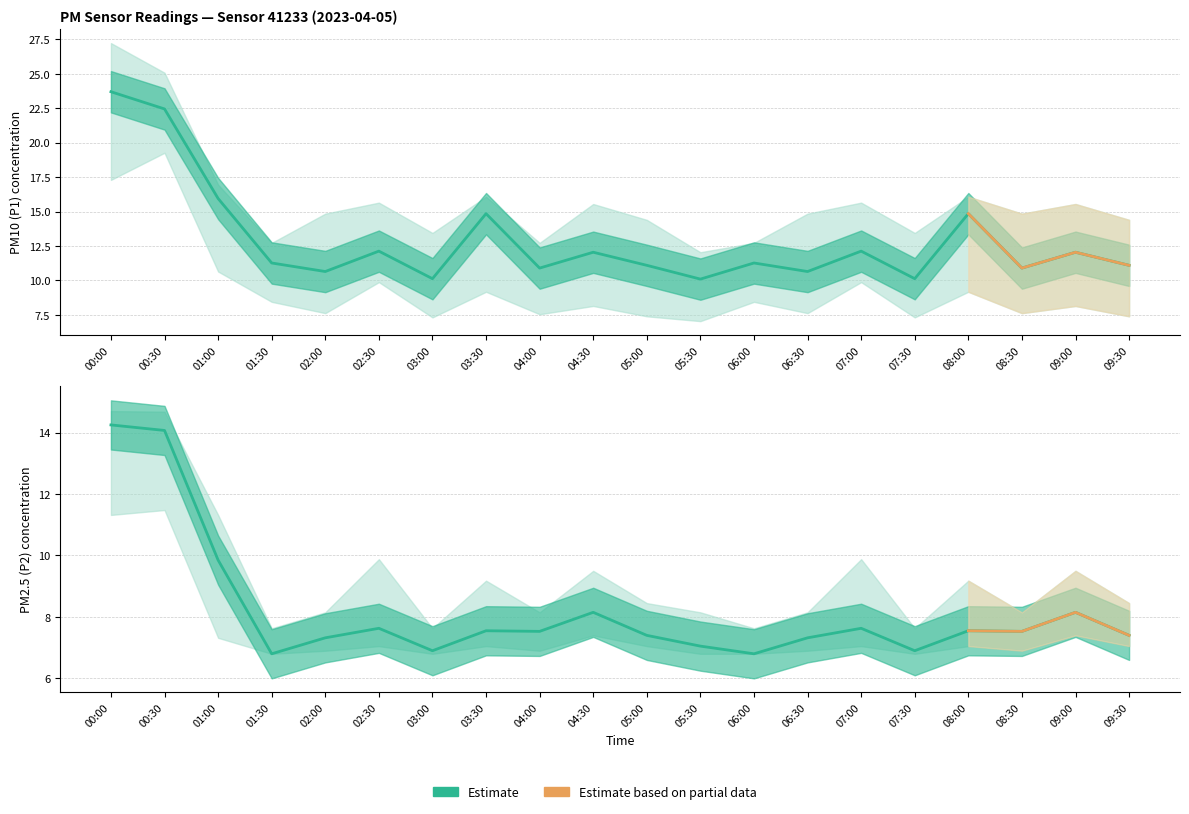

Rank the series by their maximum value, from highest to lowest.

P1_upper, P1, P1_lower, P2_upper, P2, P2_lower